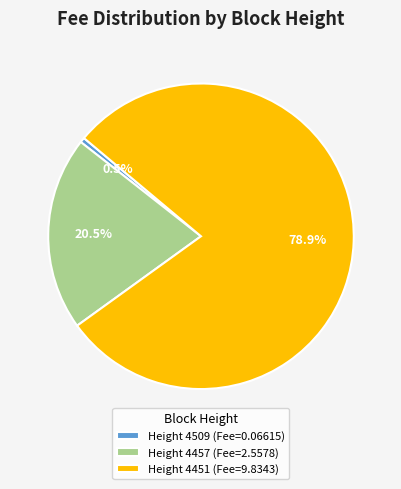

Which has a higher value, Height 4509 (Fee=0.06615) or Height 4451 (Fee=9.8343)?

Height 4451 (Fee=9.8343)